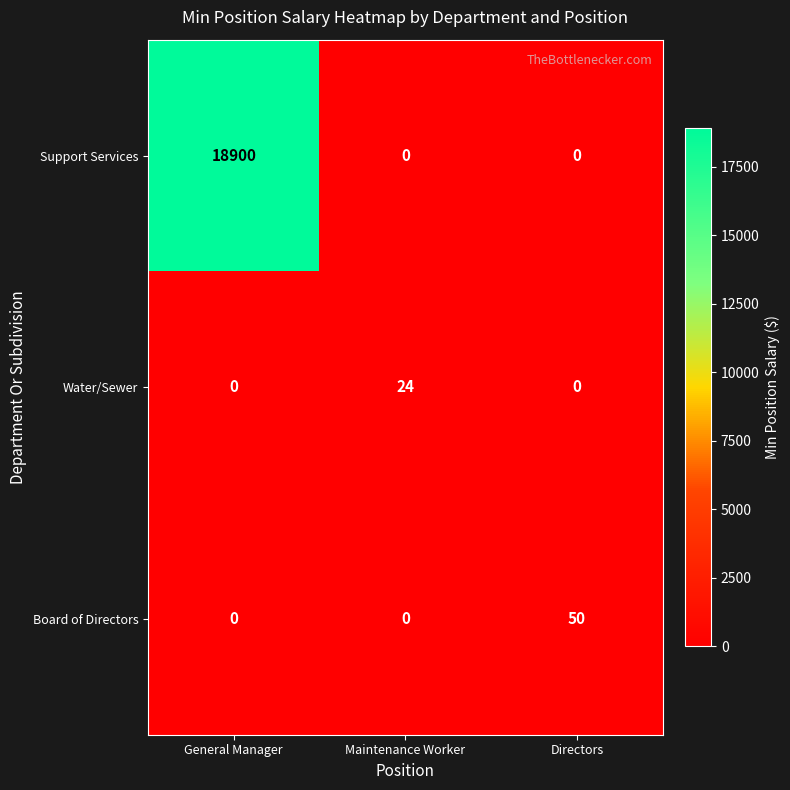

How many Support Services values are between 0 and 18900?

3